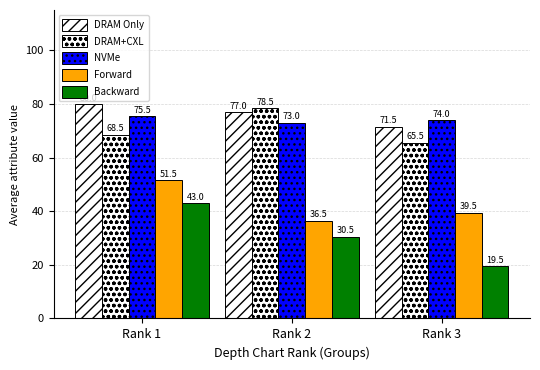

How many bars are there in total?

15